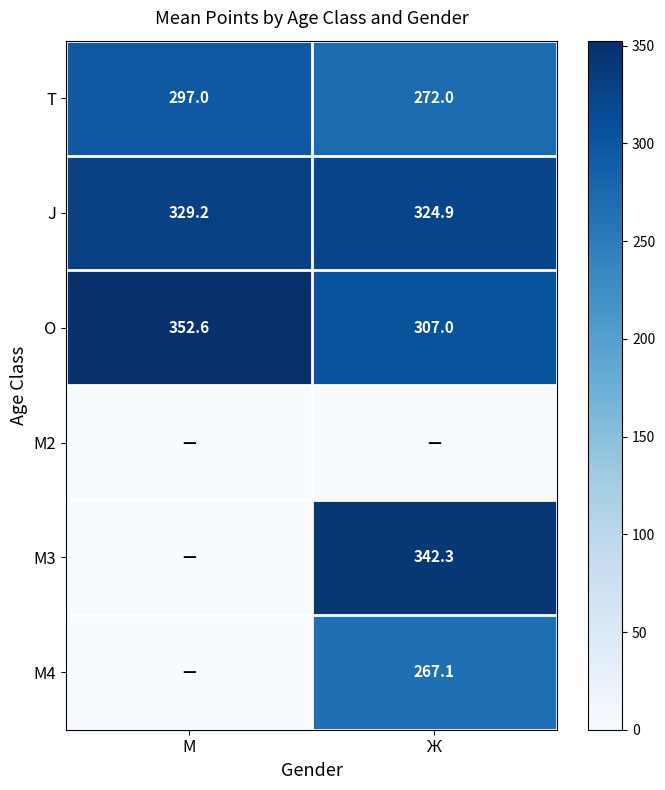

Rank the categories by O value from highest to lowest.

М, Ж